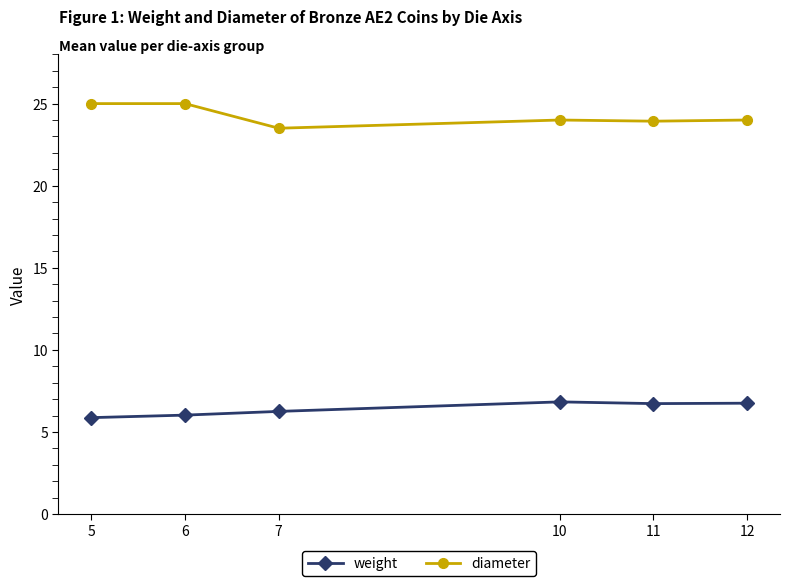

What is the value of the weight point at the 6th from the left?

6.8